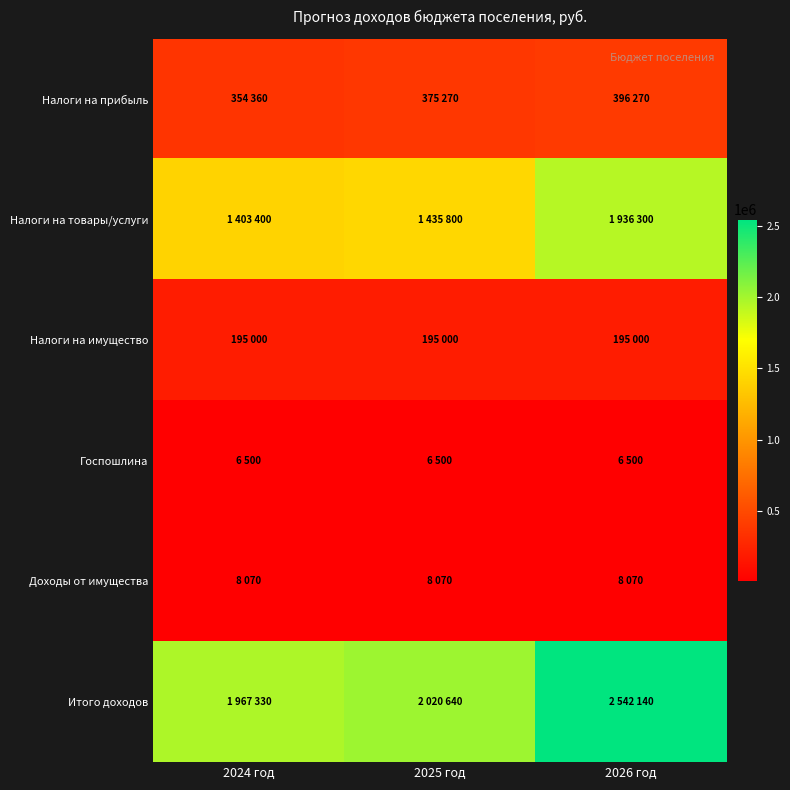

Which series has the largest range (max minus min)?

Итого доходов